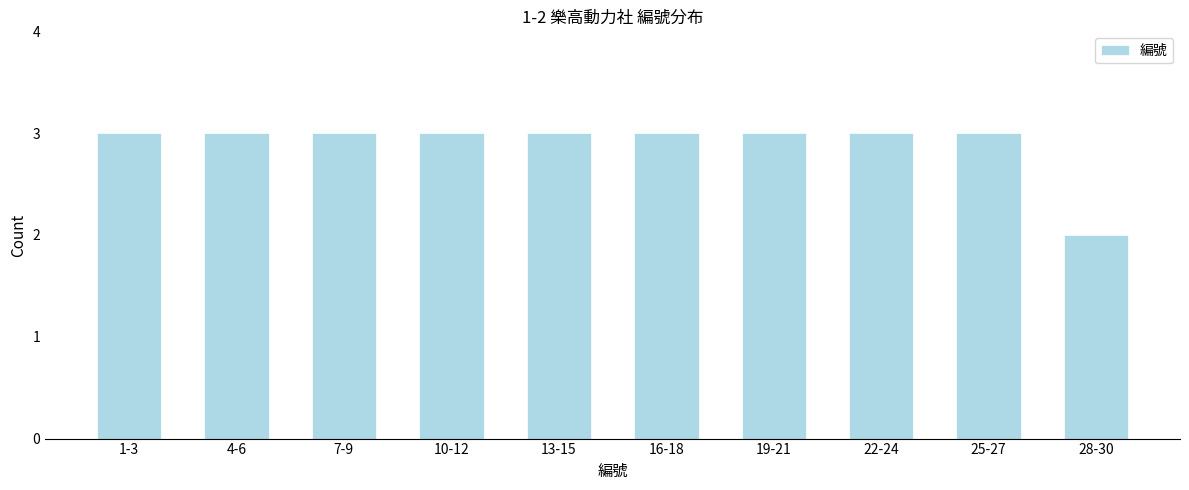

Reading left to right, what are all the values shown in this chart?

3	3	3	3	3	3	3	3	3	2